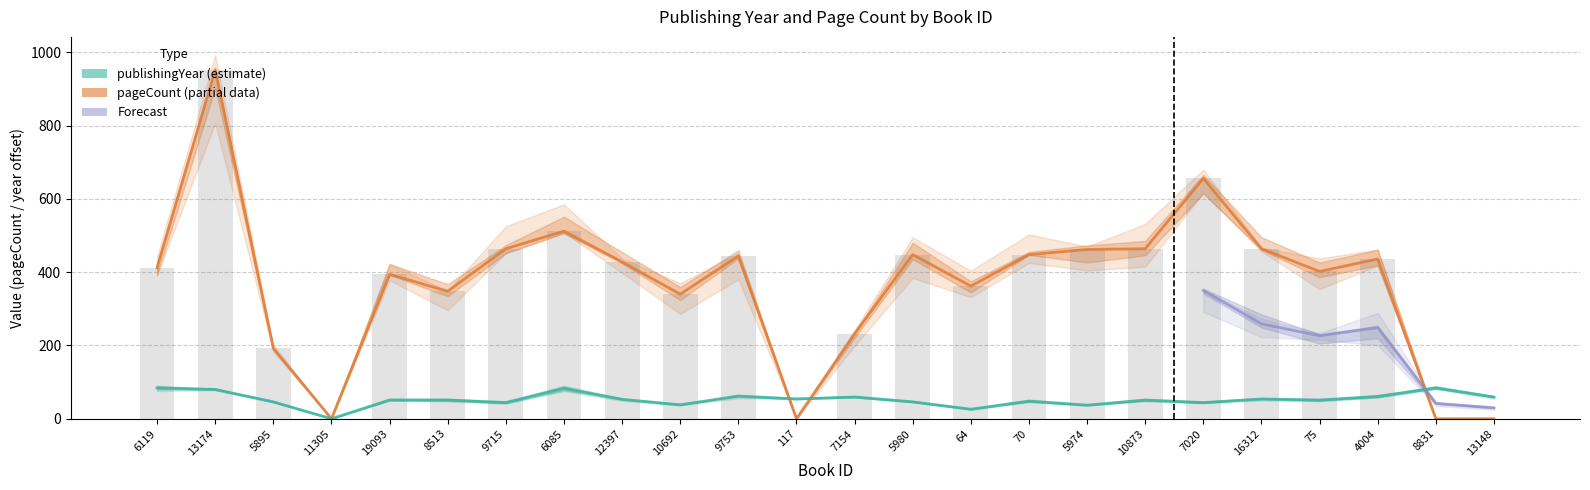

What is the label of the 24th bar from the left?

13148